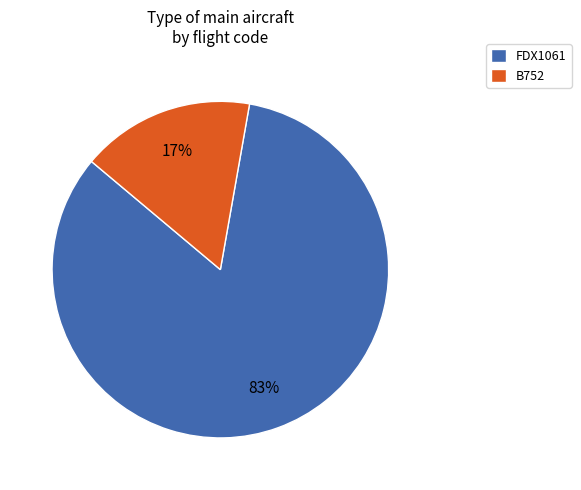

What is the largest slice in the pie chart?

FDX1061